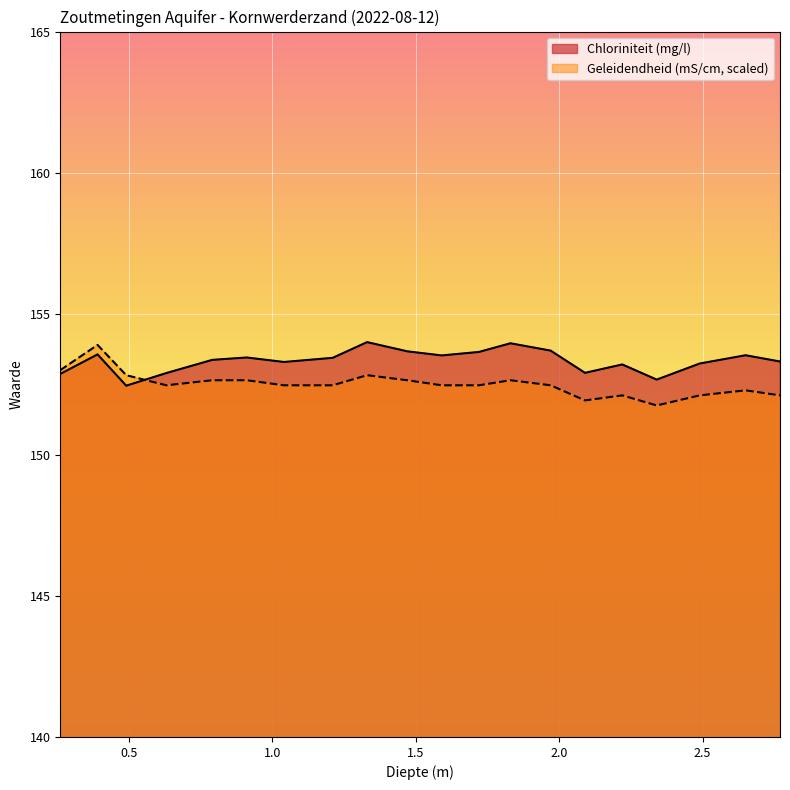

Which series has the largest range (max minus min)?

Geleidendheid (mS/cm, scaled)